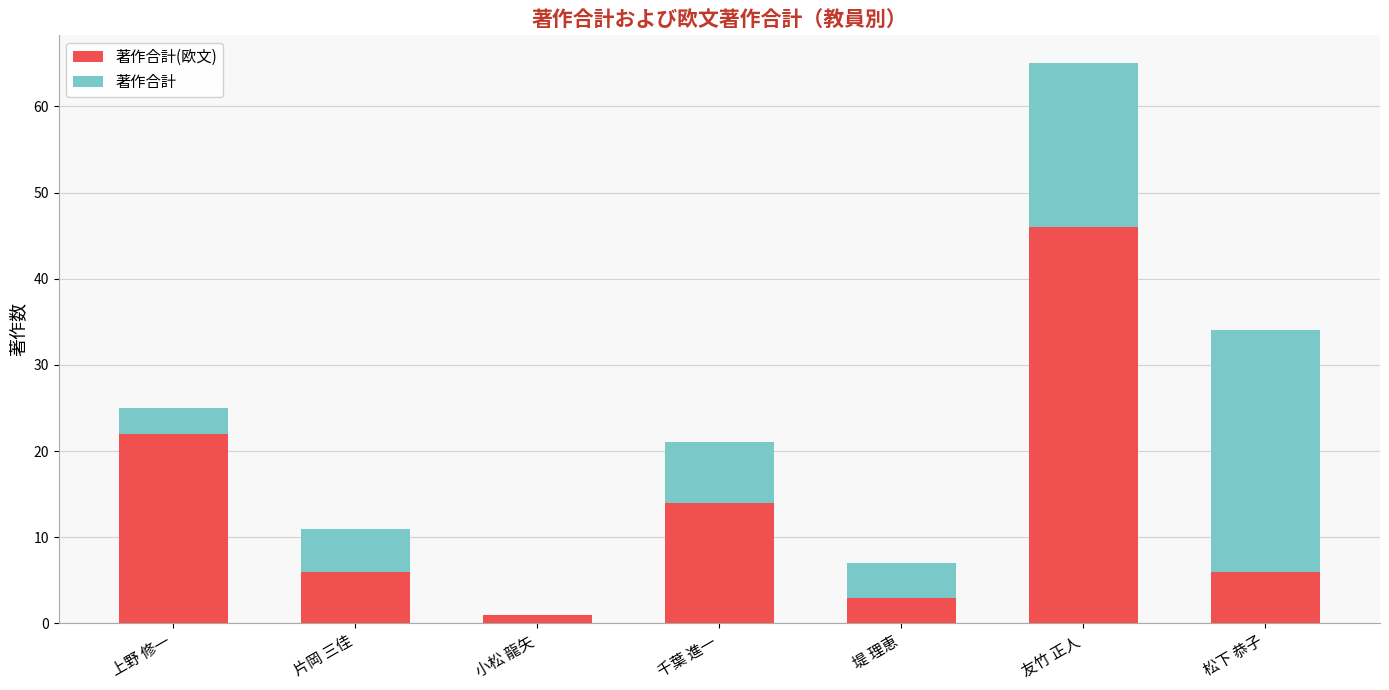

At which category is the sum across all series the highest?

友竹 正人